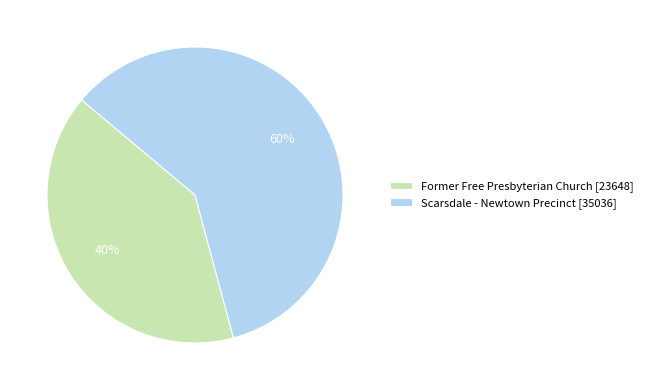

Which has a higher value, Scarsdale - Newtown Precinct or Former Free Presbyterian Church?

Scarsdale - Newtown Precinct